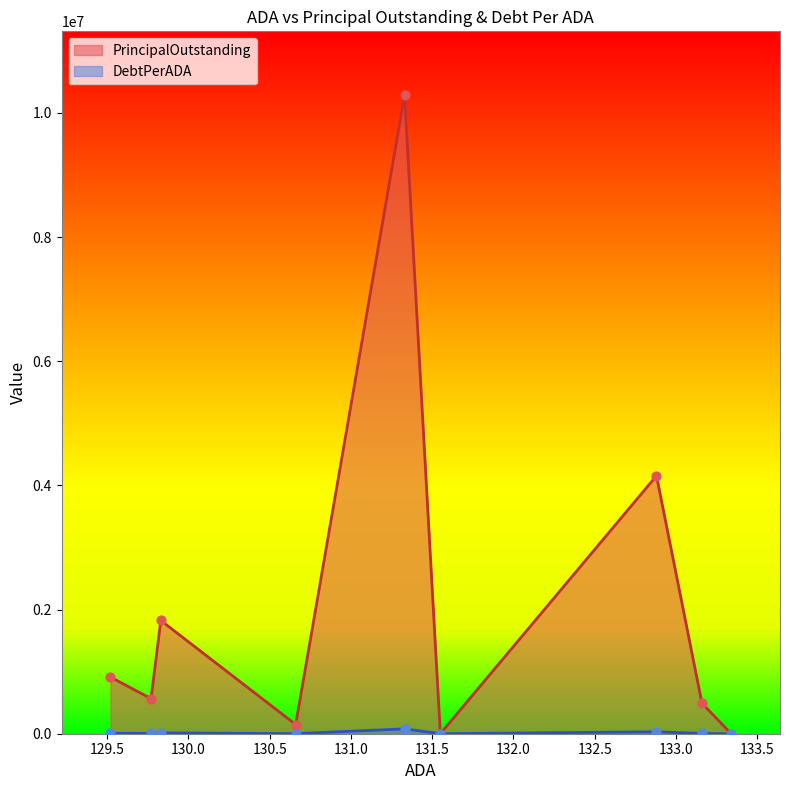

Which series has the largest total across all categories?

PrincipalOutstanding